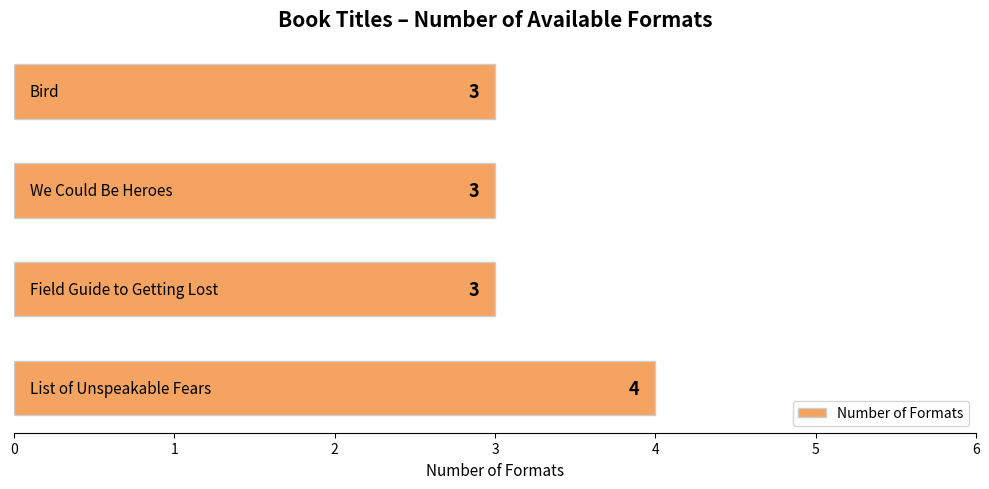

What is the sum of all values?

13